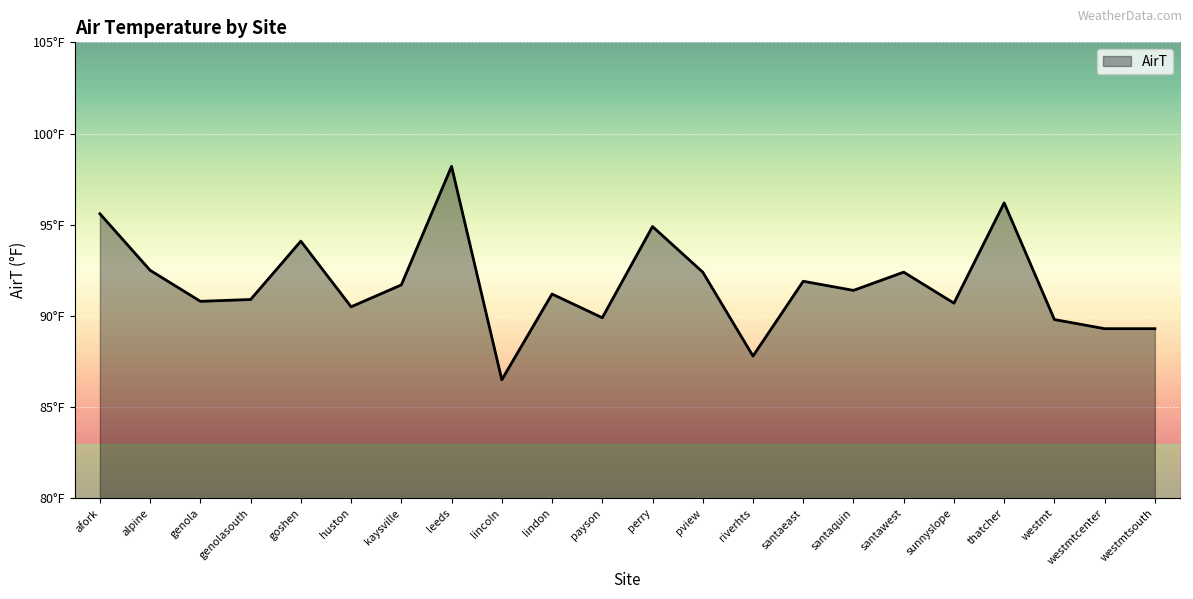

The chart shows a value of 90.5 at huston. True or false?

True